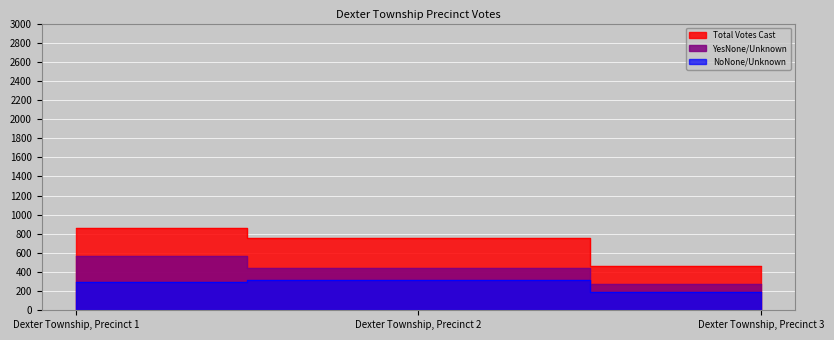

What is the value of the YesNone/Unknown point at the 2nd from the left?

442